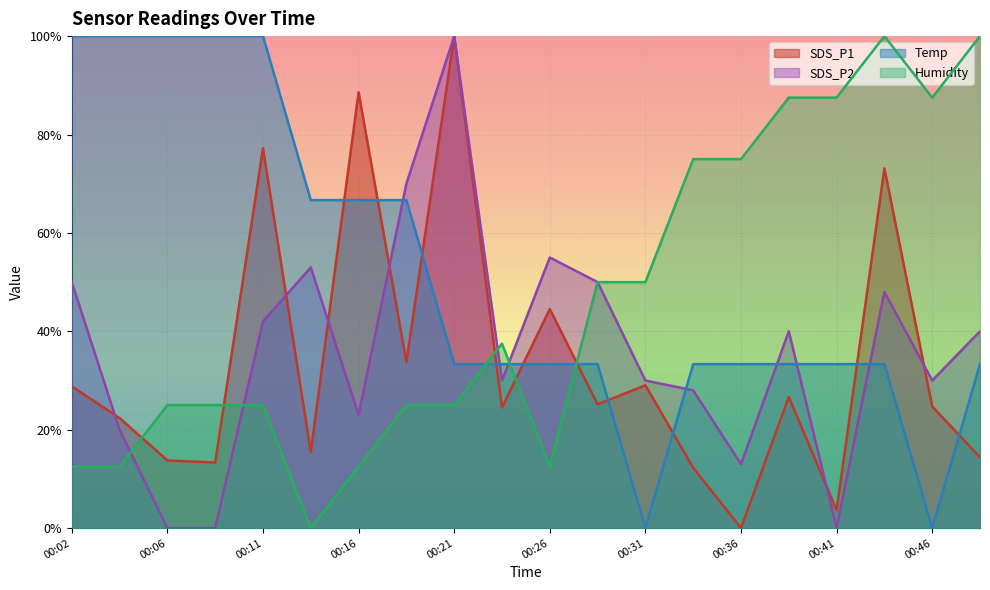

What is the value of the Humidity point at the 19th from the left?

87.5